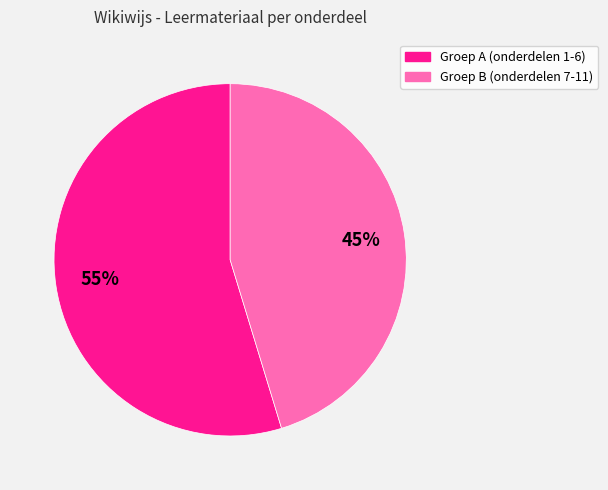

Does any single category account for the majority?

Yes